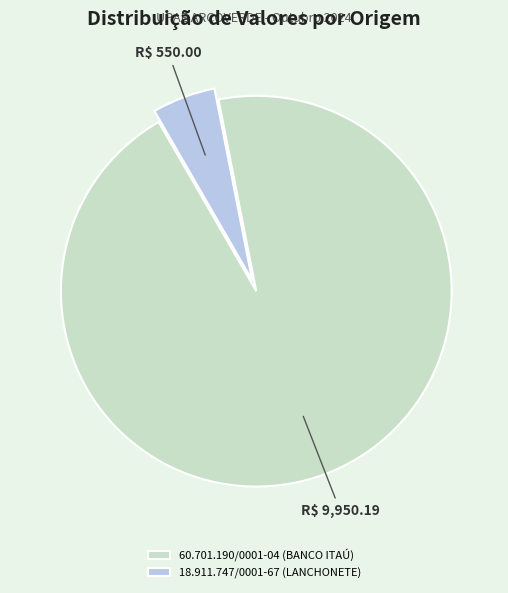

How many segments does this pie chart have?

2